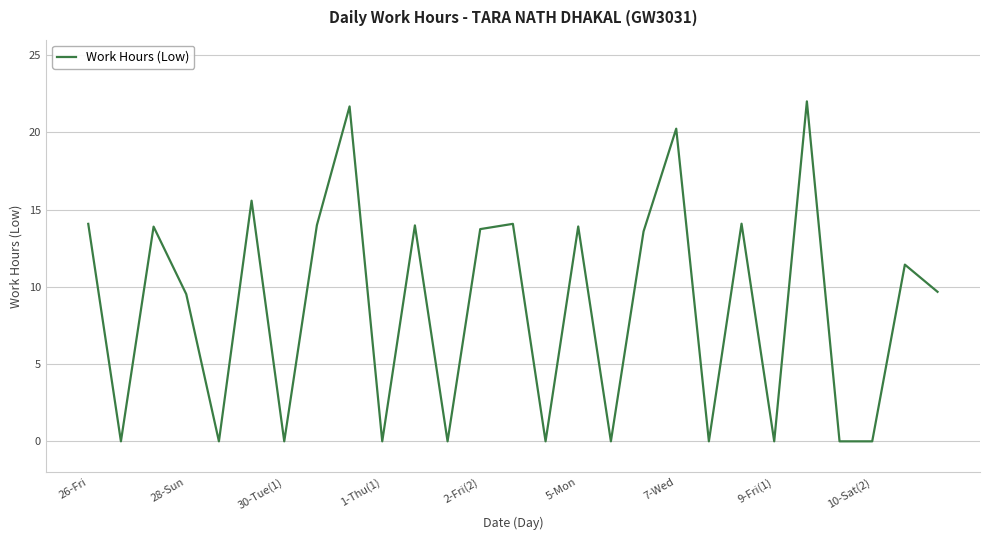

What is the difference between the maximum and minimum values?

22.0